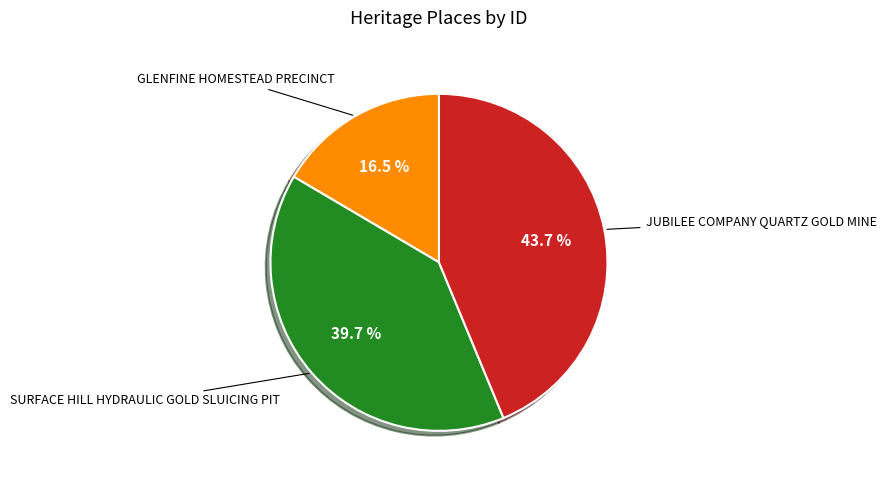

Does any single category account for the majority?

No